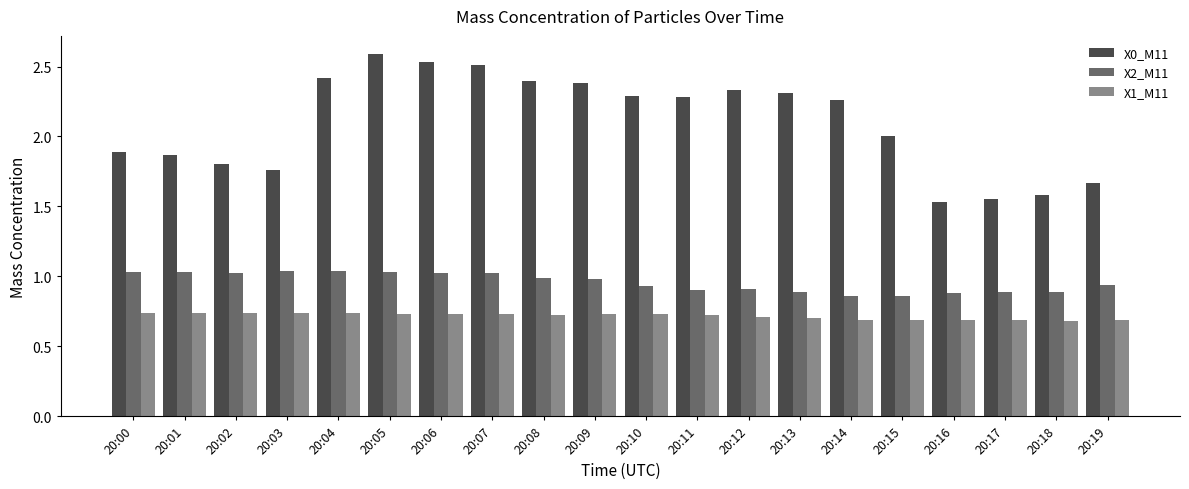

What are all the series names shown in the legend?

X0_M11, X2_M11, X1_M11